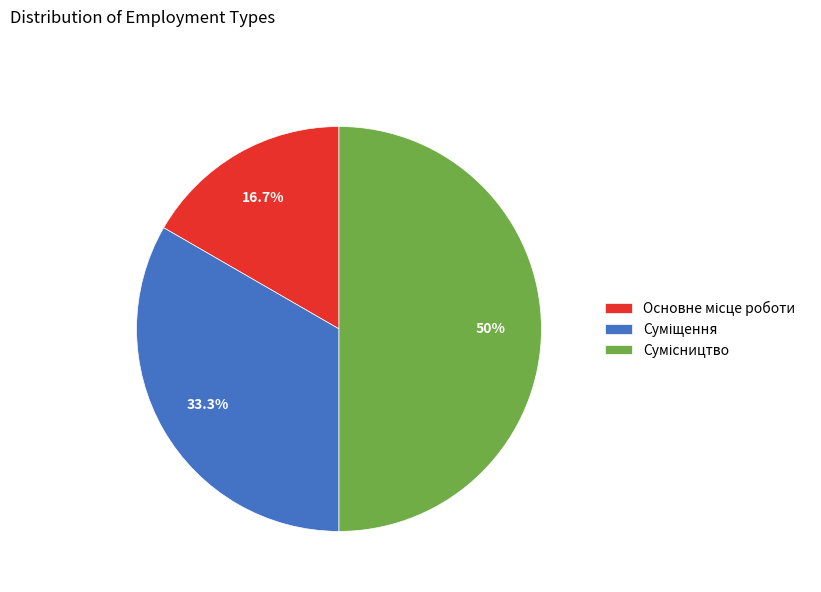

To the nearest percent, what is the average slice percentage?

33%